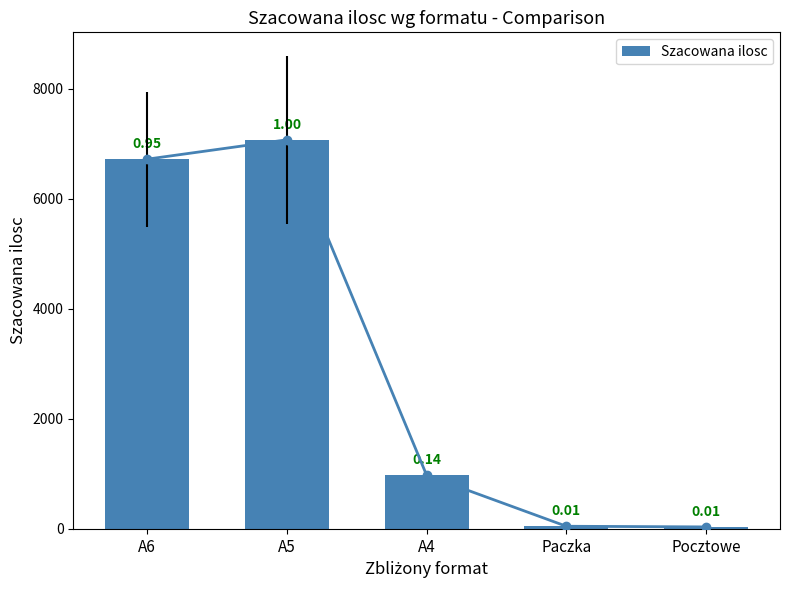

List the labels in order of value, largest first.

A5, A6, A4, Paczka, Pocztowe